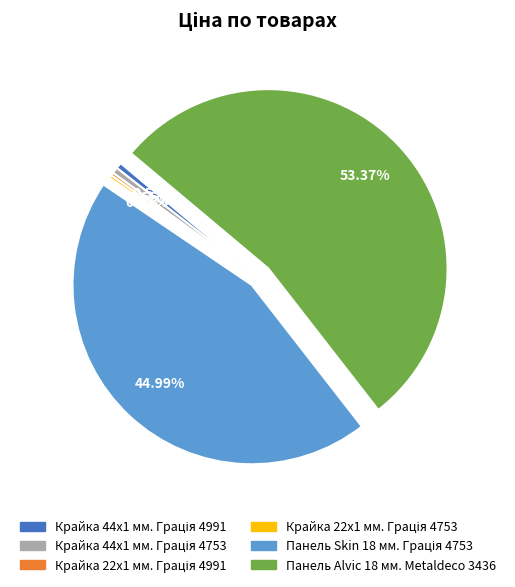

What is the majority slice?

Панель Alvic 18 мм. Metaldeco 3436